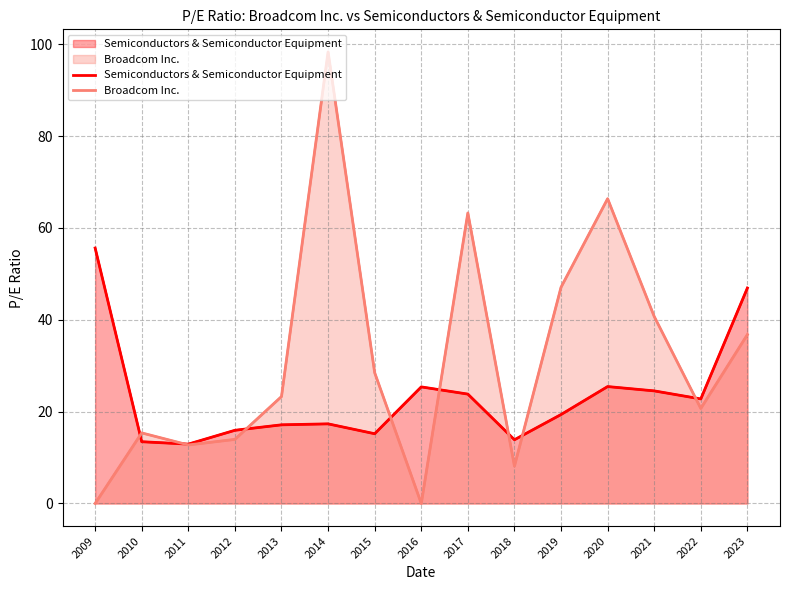

Reading left to right, extract all data points from this chart.

Semiconductors & Semiconductor Equipment: 55.6	13.4	12.9	15.9	17.1	17.3	15.2	25.4	23.8	13.9	19.4	25.5	24.5	22.8	46.9
Broadcom Inc.: 0.0	15.4	12.8	14.0	23.3	98.3	28.5	0.0	63.3	8.1	47.1	66.4	40.7	20.7	36.8